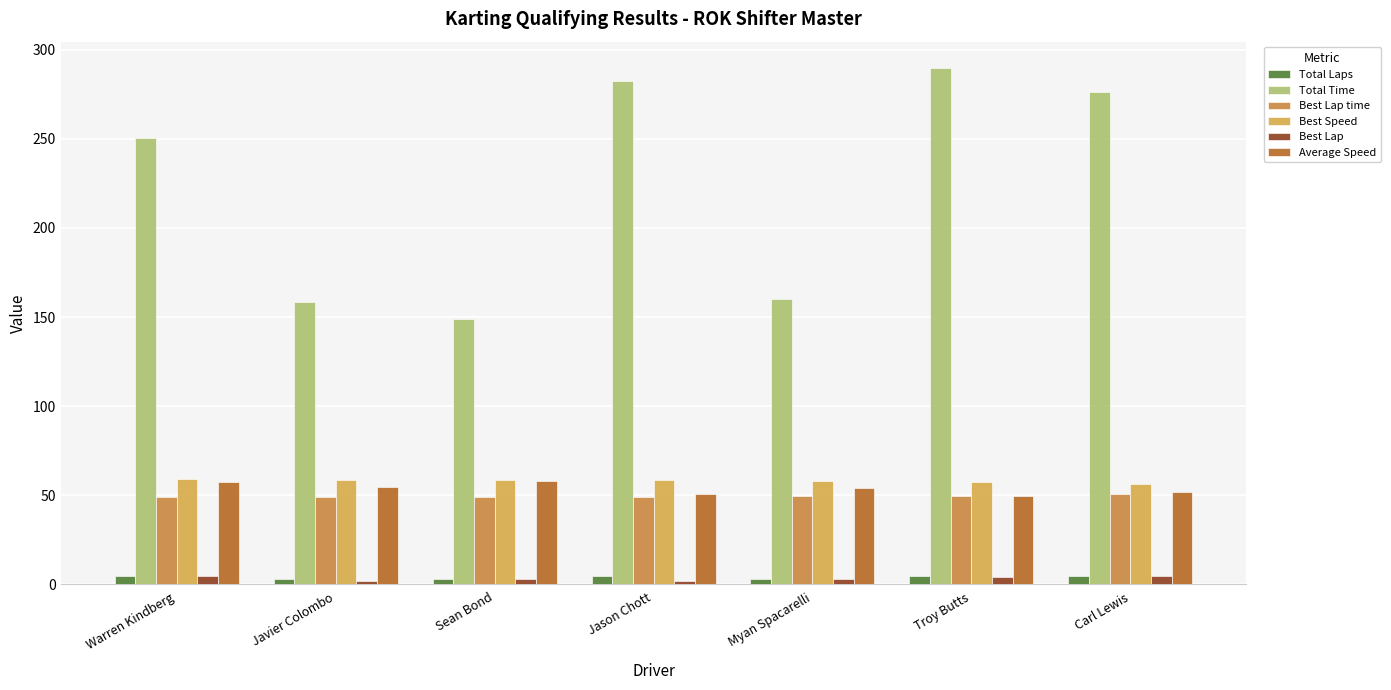

What is the label of the 2nd bar from the left?

Javier Colombo